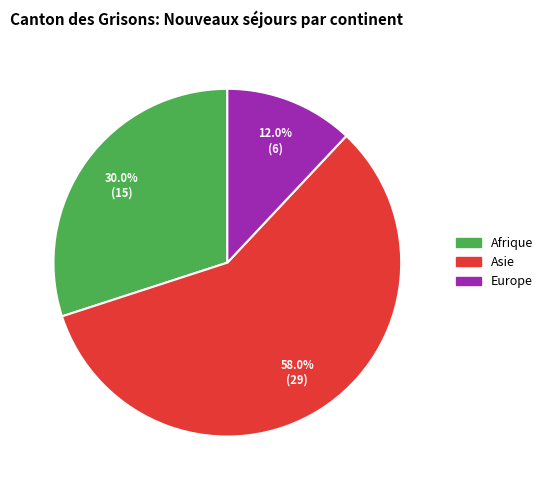

What is the smallest slice in the pie chart?

Europe